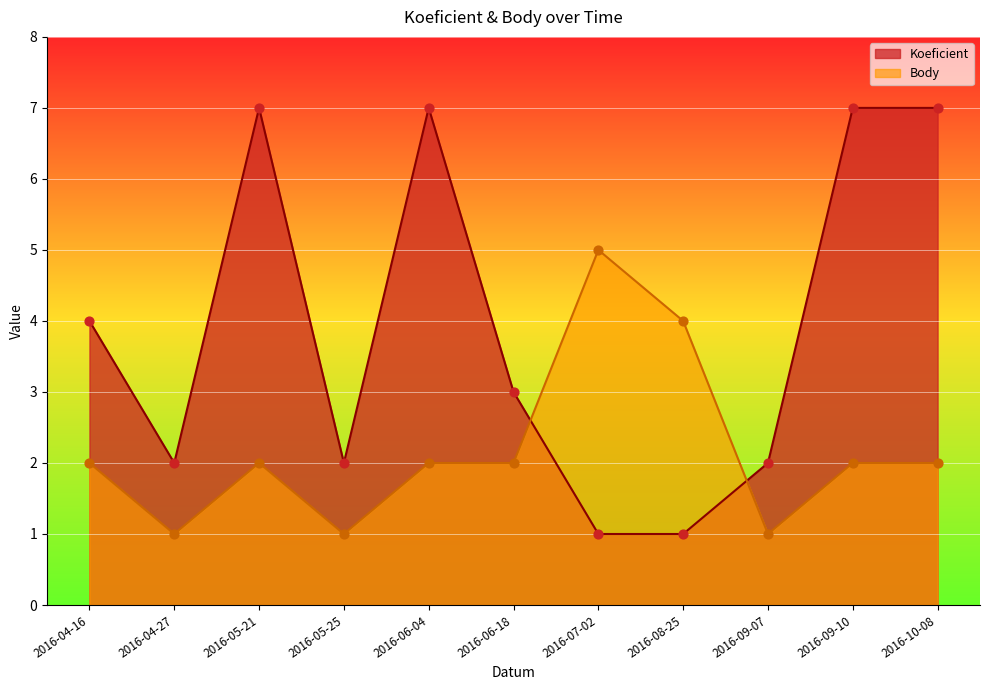

At how many categories does at least one series exceed 5?

4